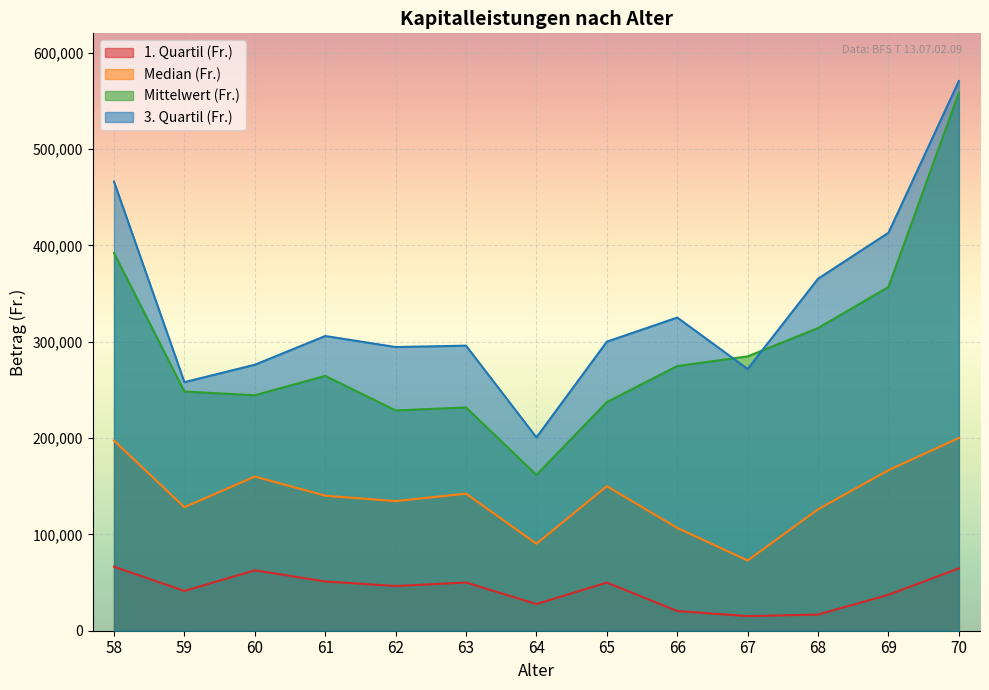

Is the value of 3. Quartil (Fr.) at 68 greater than the value of Median (Fr.) at 64?

Yes